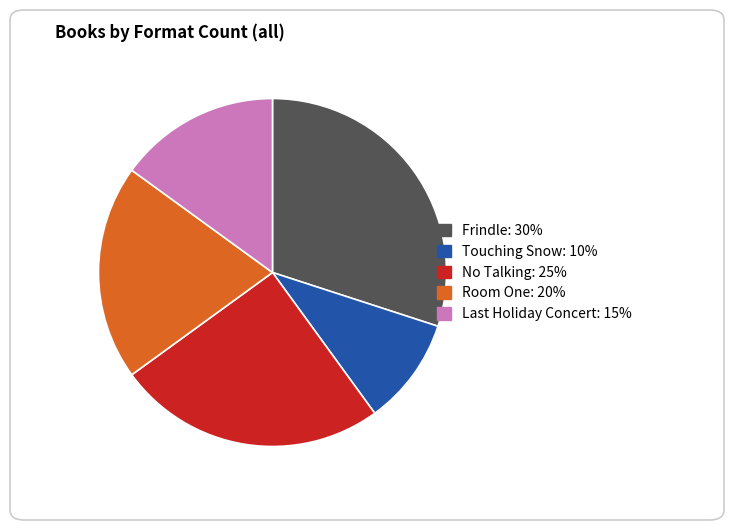

Does No Talking account for over 50% of the chart?

No